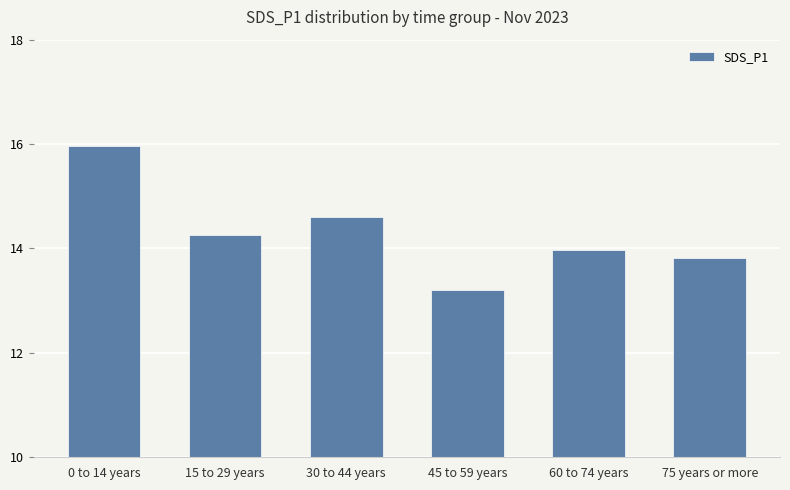

How many categories are shown in the chart?

6